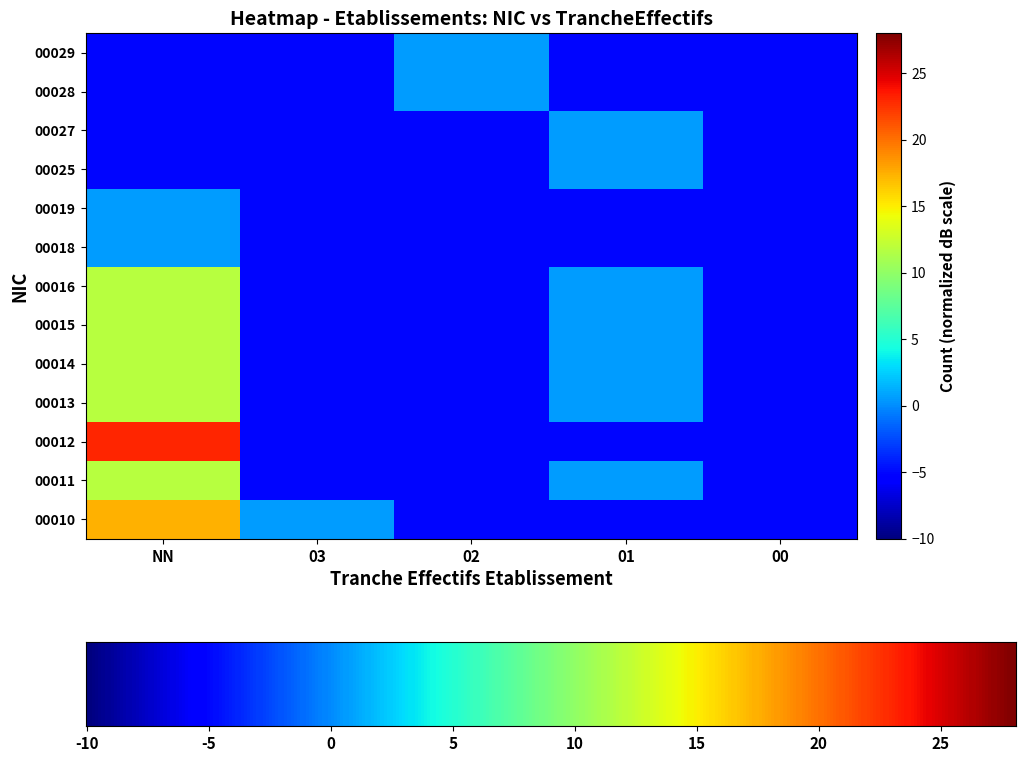

The 00028 series shows 0.6 at 02. True or false?

True